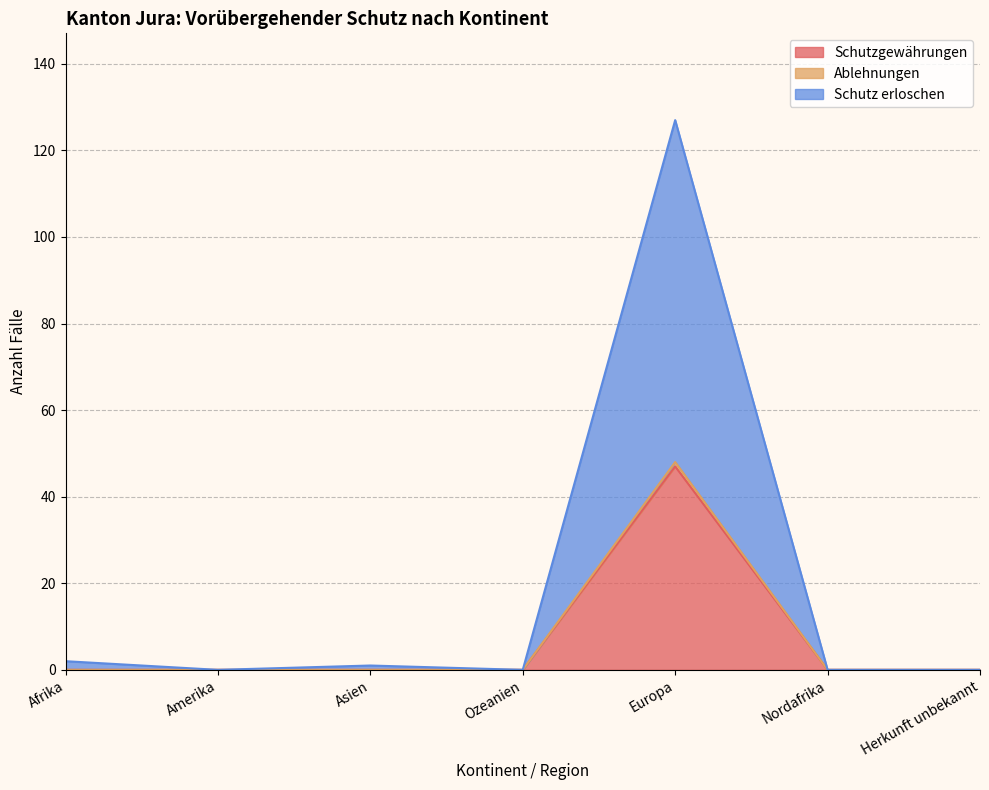

What is the difference between the maximum and minimum values in the Ablehnungen series?

48